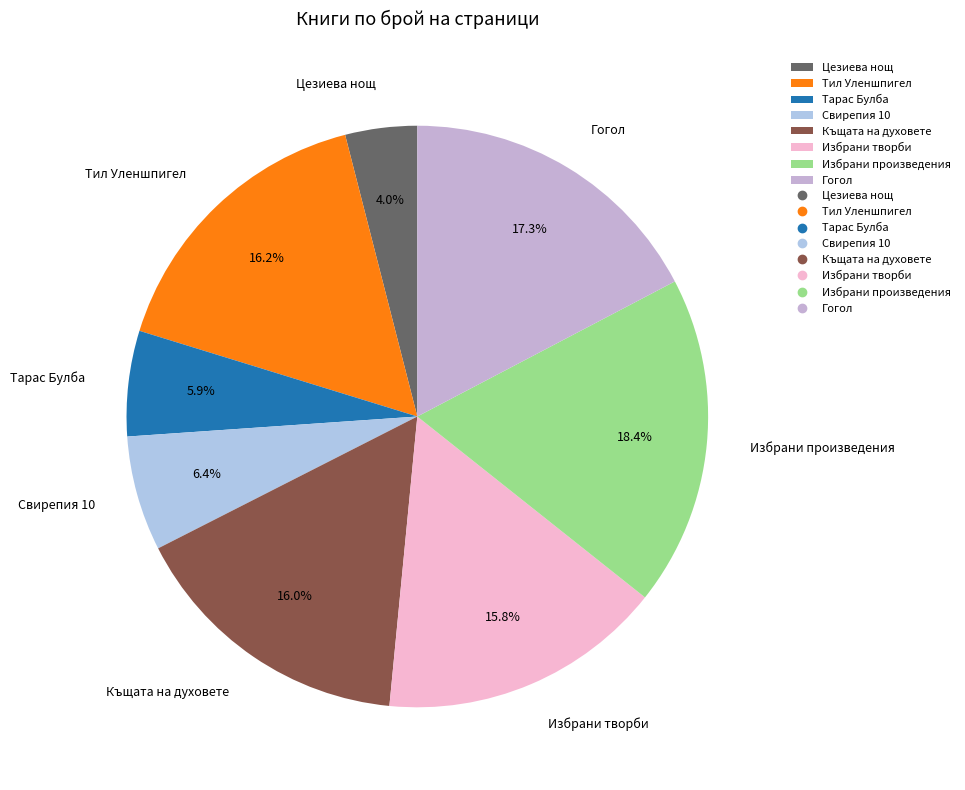

Between Избрани произведения and Избрани творби, which is larger?

Избрани произведения